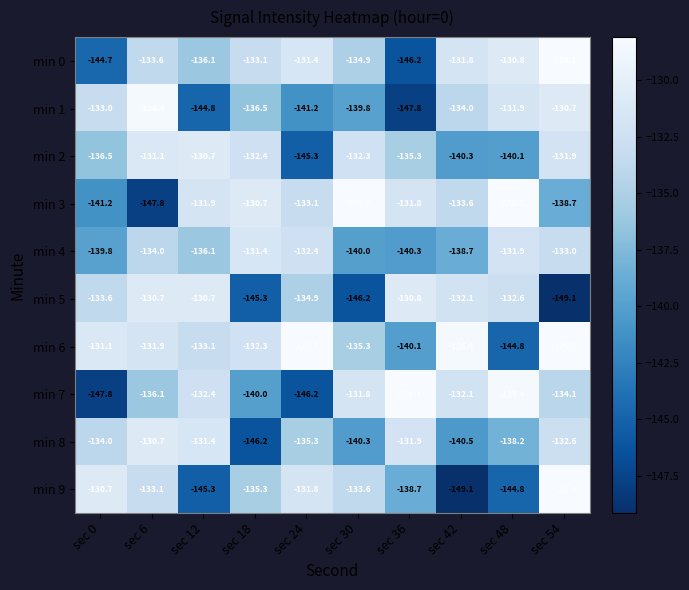

What is the difference between the second highest and second lowest values in the min 6 series?

11.9